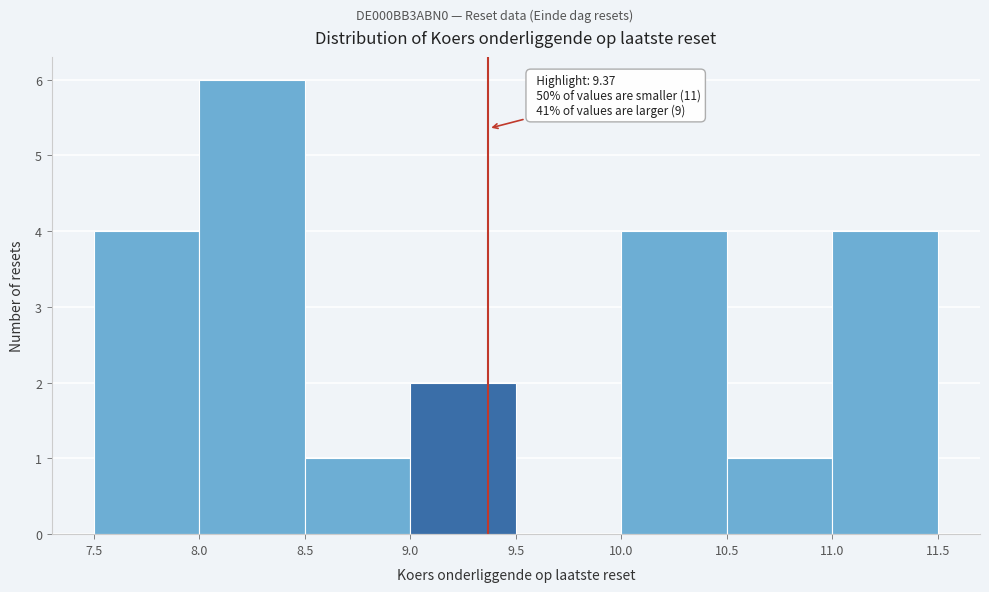

Which range on the x-axis has the tallest bar?

8.0 to 8.5